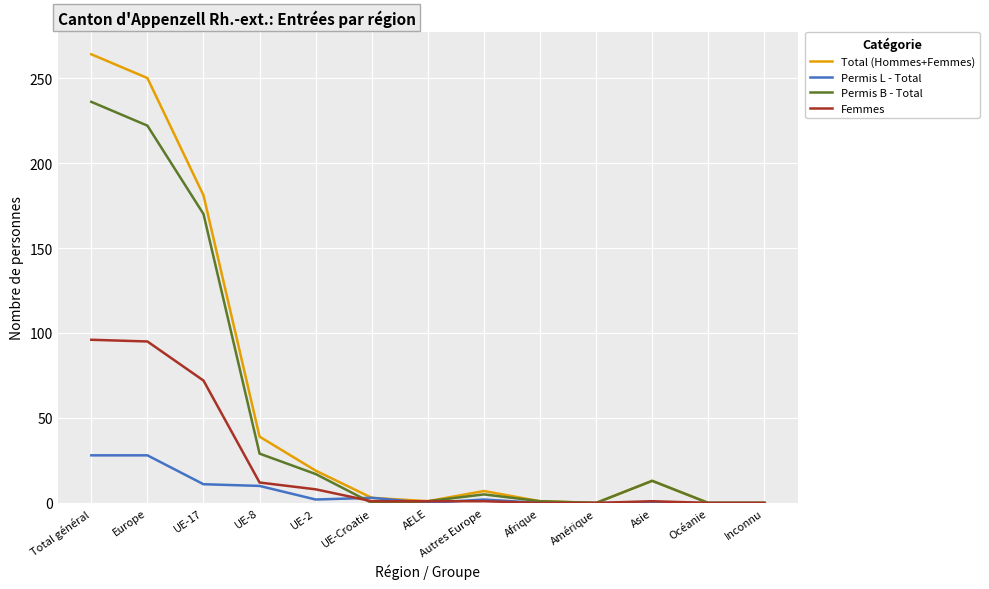

Read the Permis L - Total value at UE-2.

2